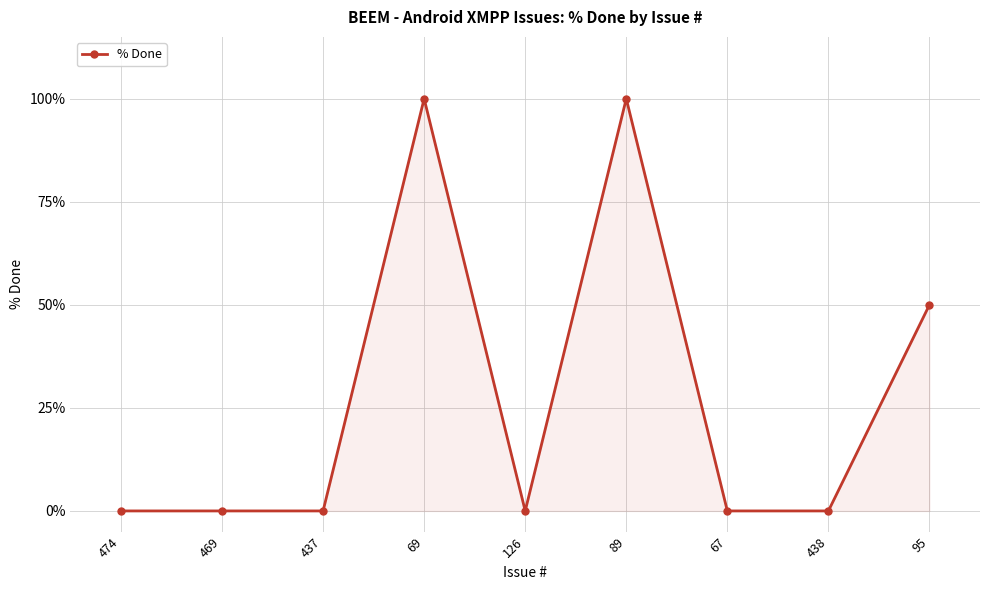

What is the greatest value displayed?

100